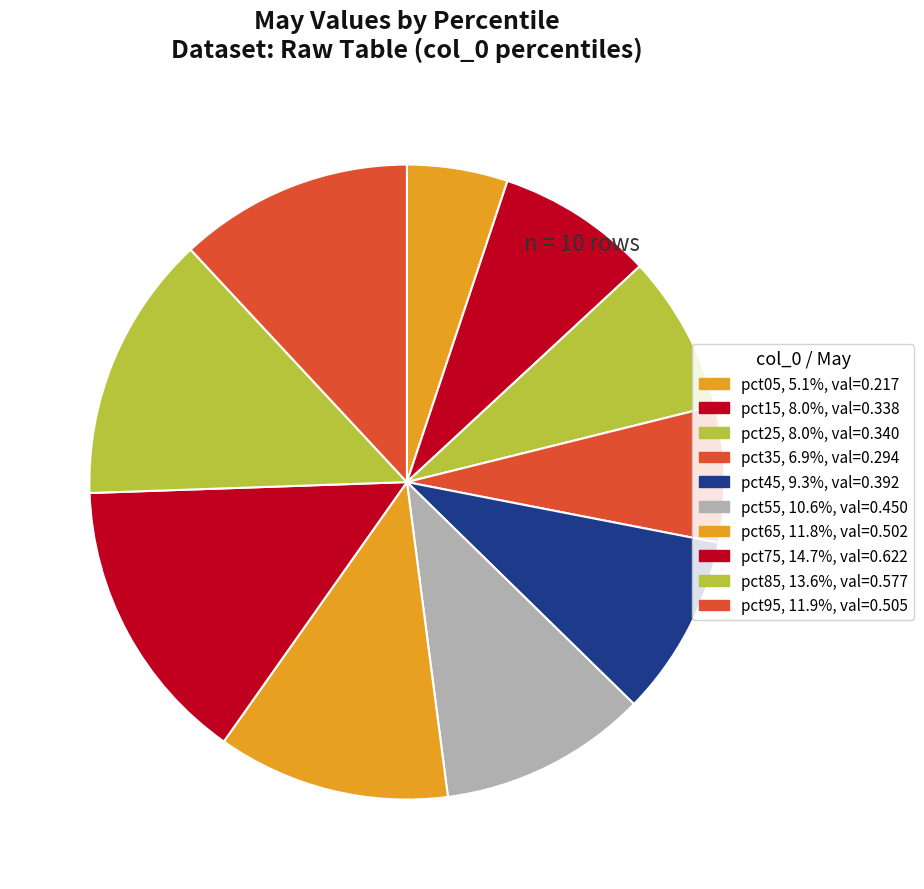

Which has a higher value, pct25 or pct45?

pct45